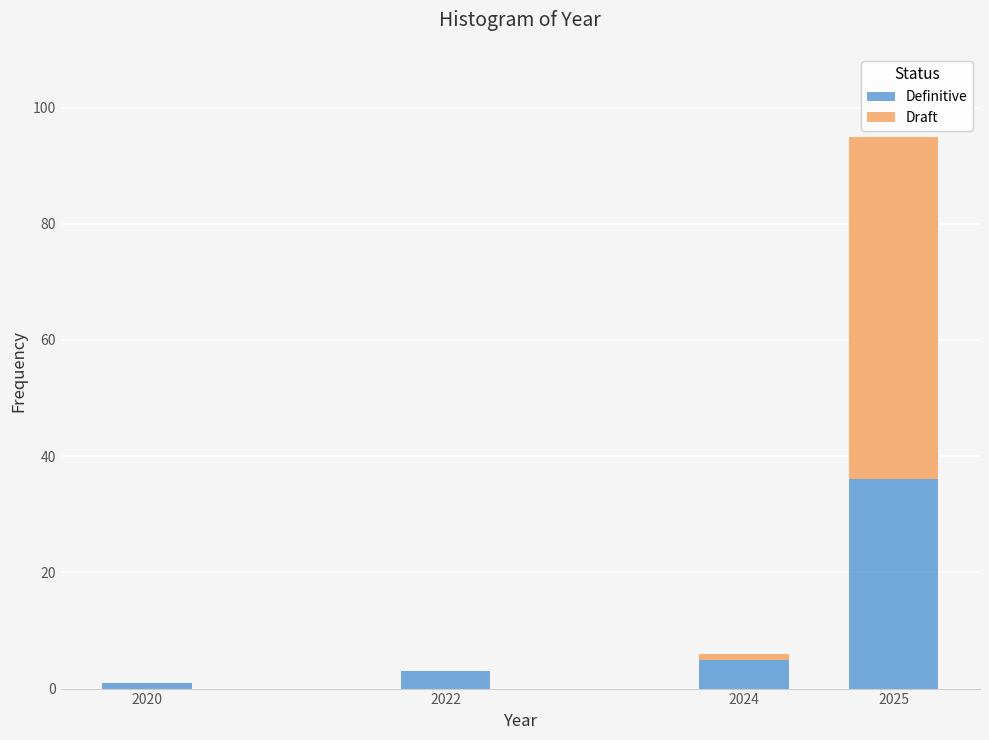

Reading left to right, what are the values for Definitive?

2020=1	2022=3	2024=5	2025=36